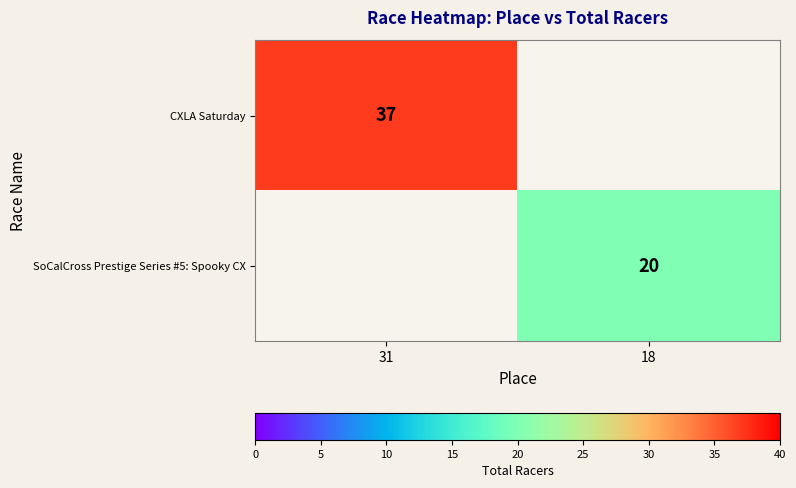

Is the value of CXLA Saturday at 31 greater than the value of SoCalCross Prestige Series #5: Spooky CX at 18?

Yes